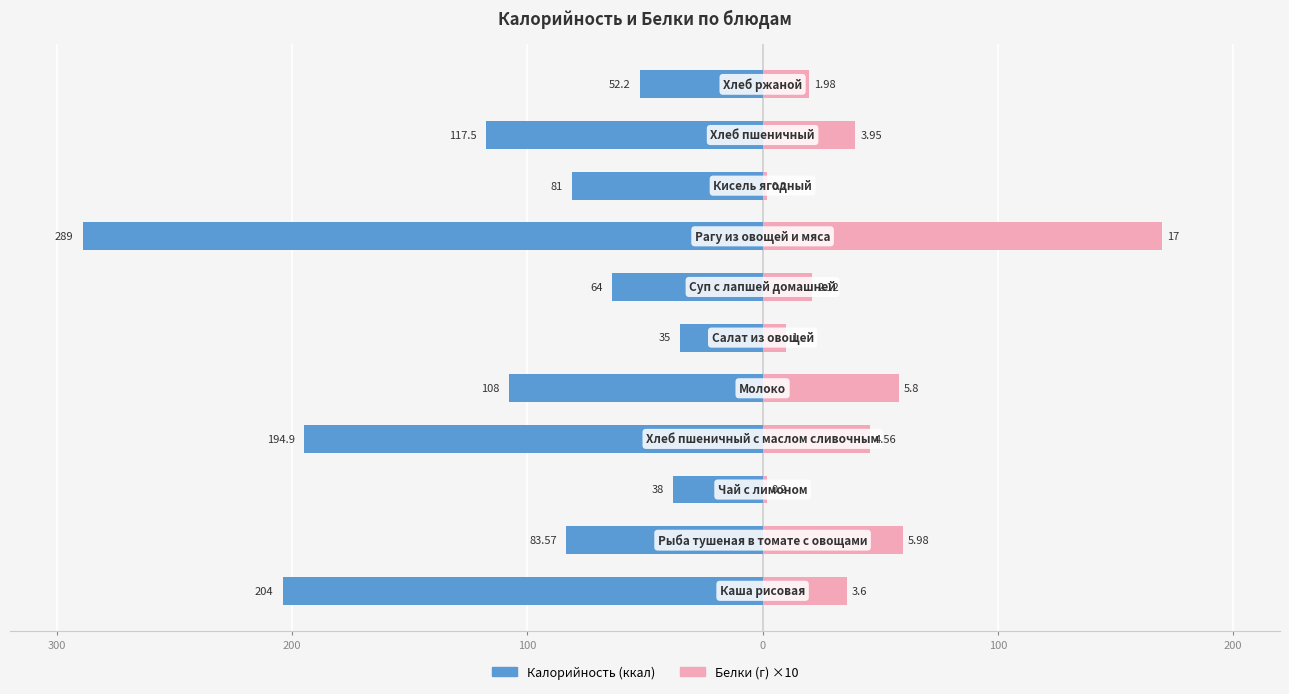

Which has a higher value, 8 or 7?

8